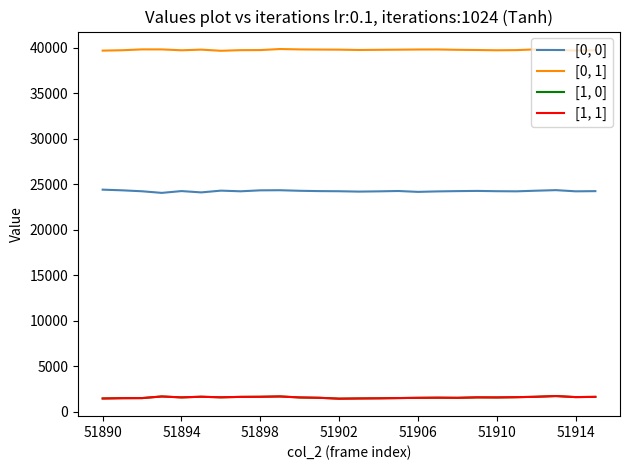

True or false: [0, 0] and [1, 1] cross at least once.

False